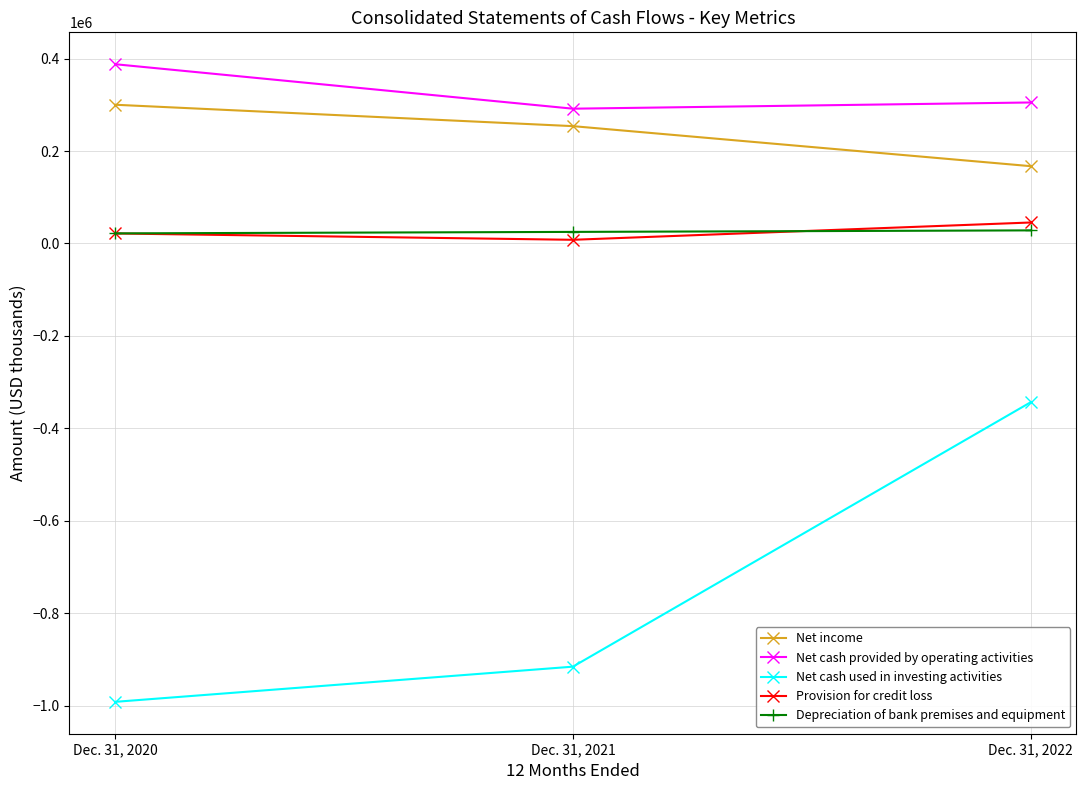

The value of Net cash used in investing activities at Dec. 31, 2022 is -343705. True or false?

True